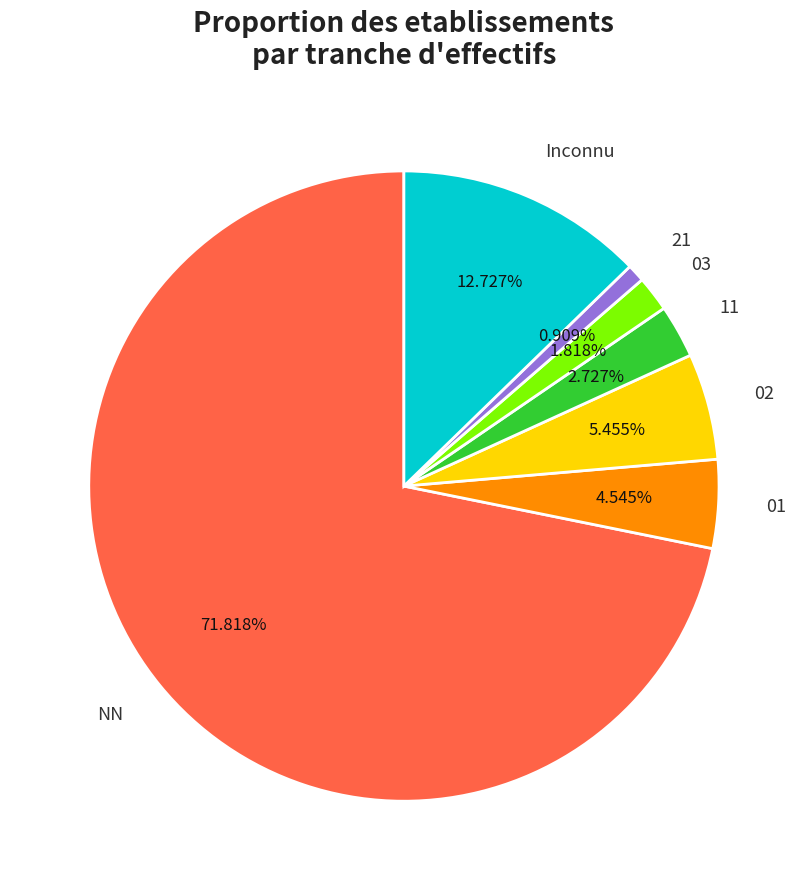

Rank the categories by value from lowest to highest.

21, 03, 11, 01, 02, Inconnu, NN